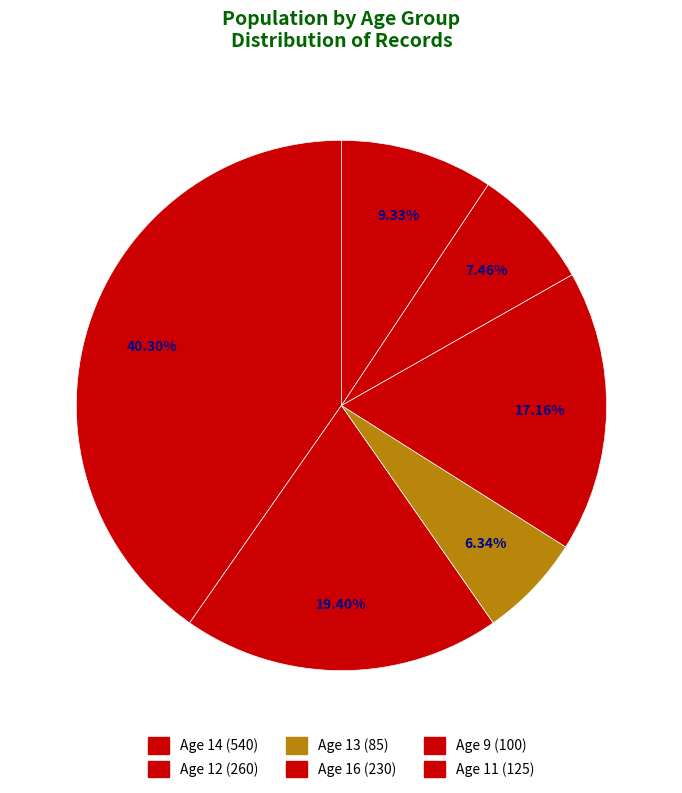

What is the largest slice in the pie chart?

14